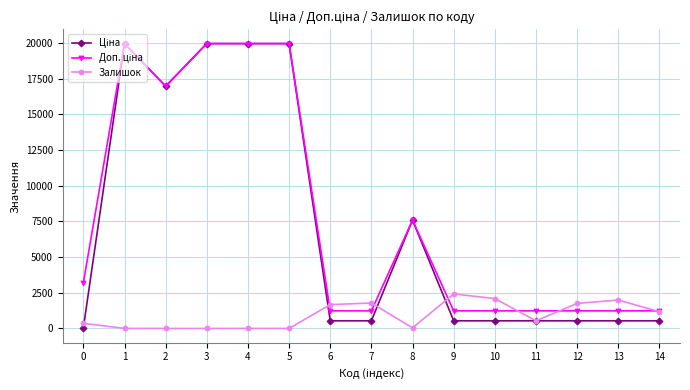

What is the maximum value shown in the chart?

19964.2